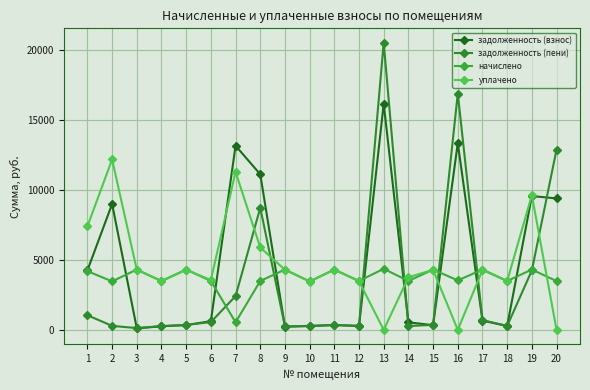

Rank the series by their maximum value, from lowest to highest.

начислено, уплачено, задолженность (взнос), задолженность (пени)